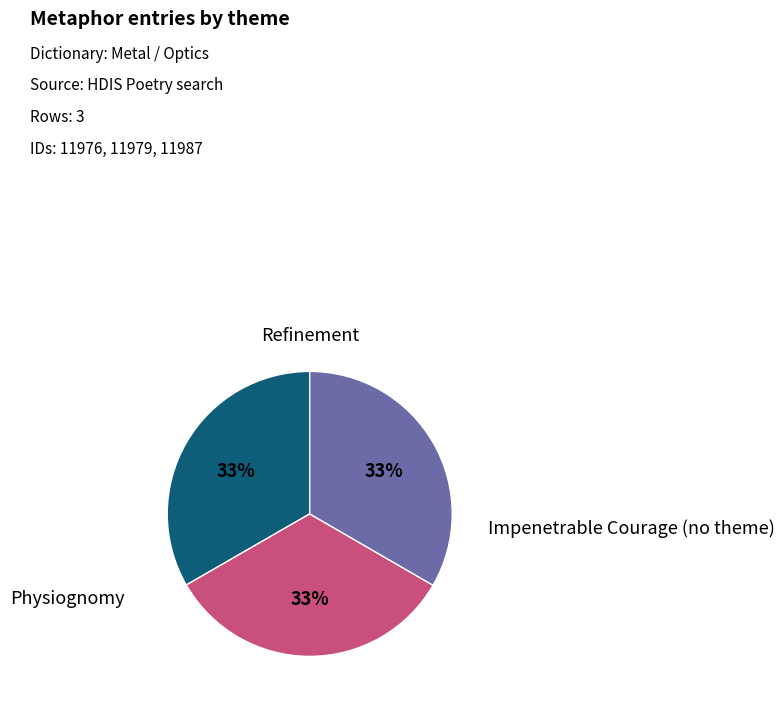

How many slices are in this pie chart?

3